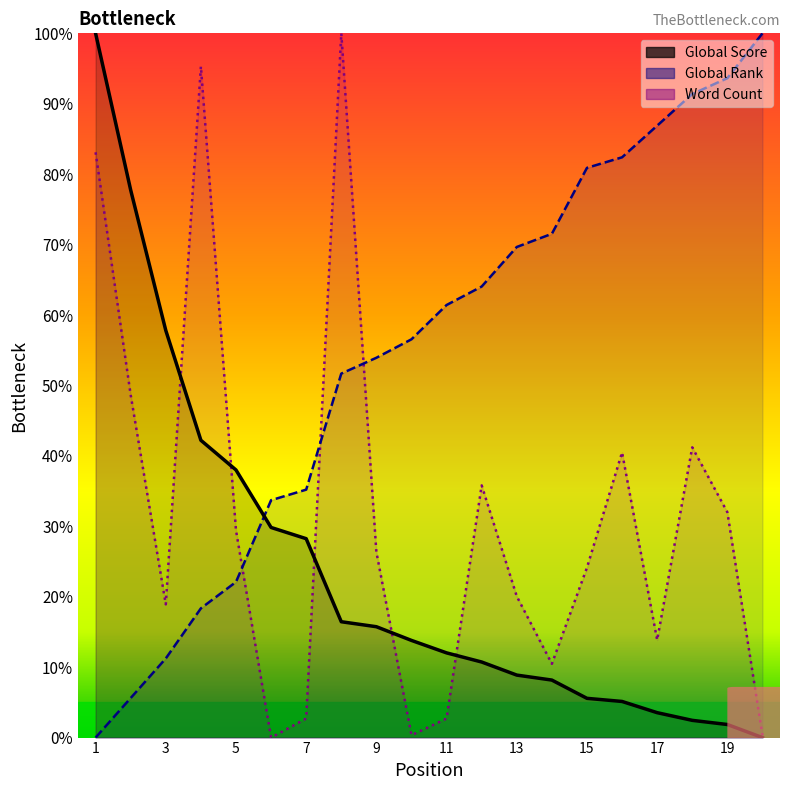

What is the value of the Global Rank point at the 13th from the left?

69.7